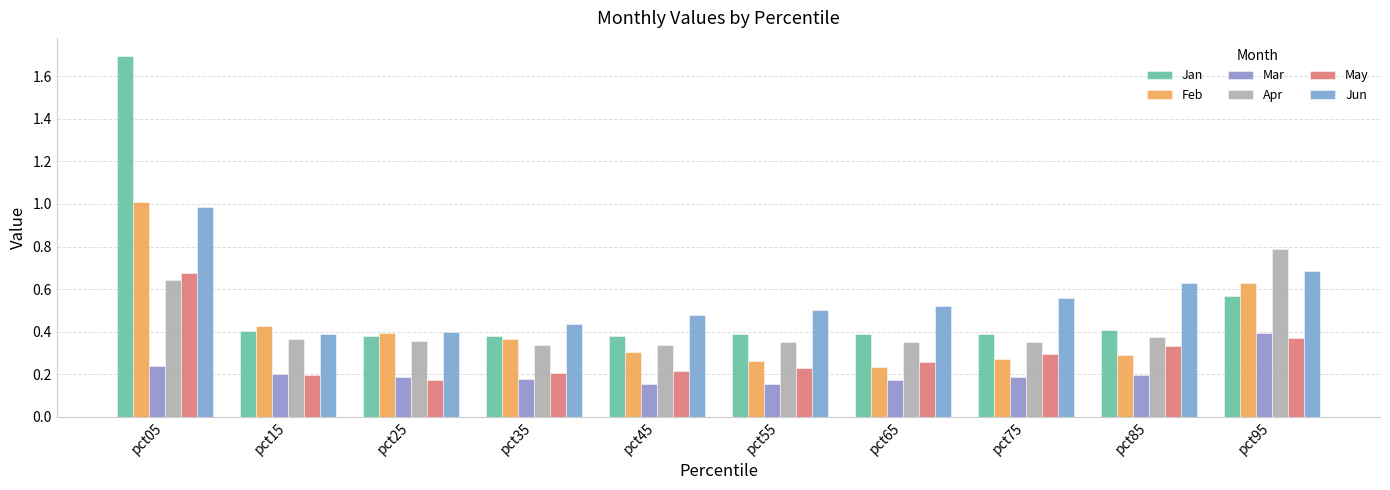

Which series has the largest total across all categories?

Jun